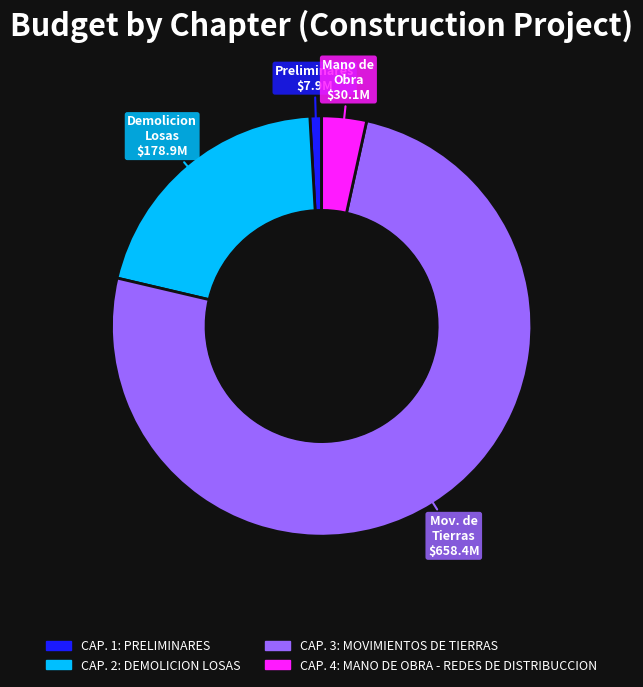

Between CAP. 3: MOVIMIENTOS DE TIERRAS and CAP. 1: PRELIMINARES, which is larger?

CAP. 3: MOVIMIENTOS DE TIERRAS